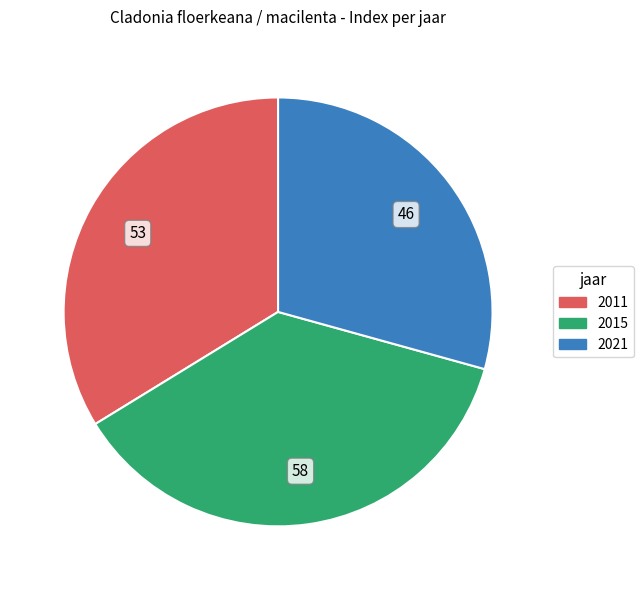

What is the largest slice in the pie chart?

2015